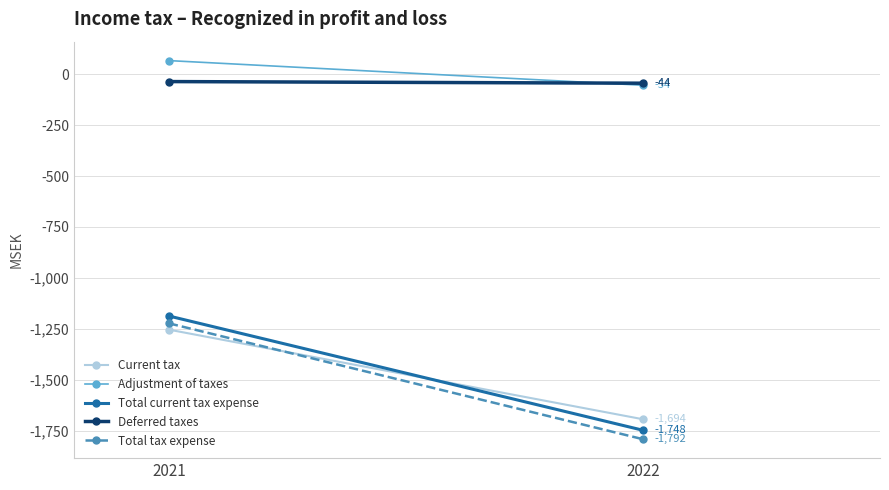

What is the difference between the Current tax values at 2021 and 2022?

440